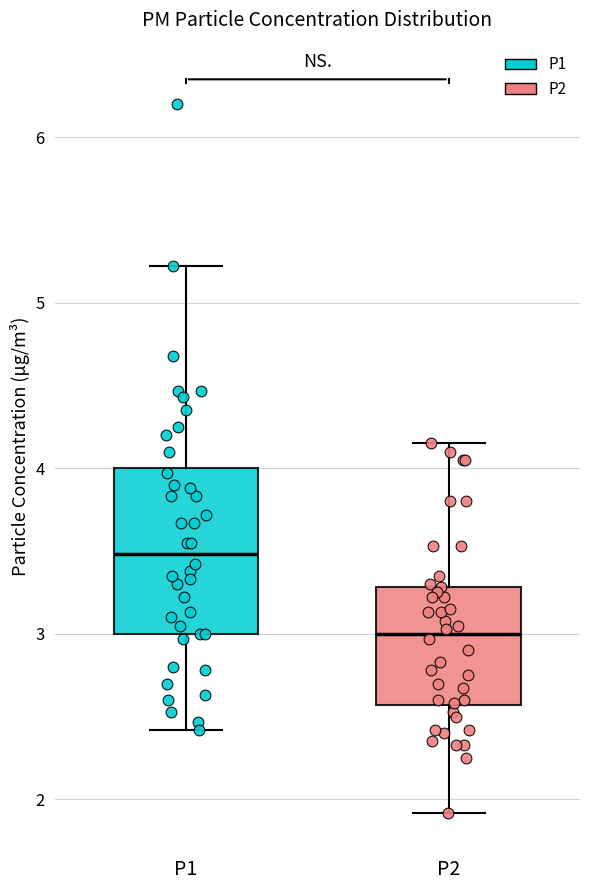

Which box is the tallest, from its lower edge to its upper edge?

P1